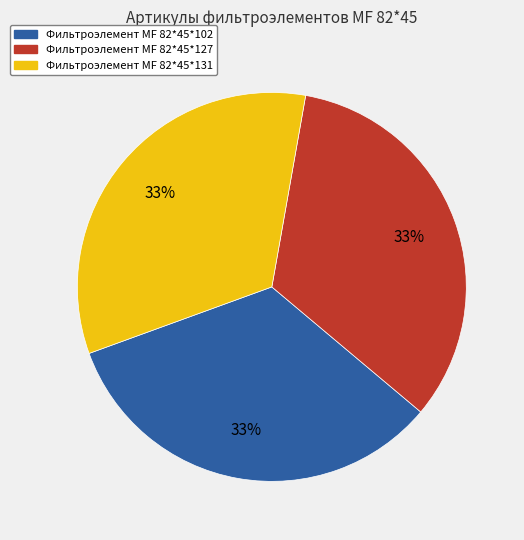

Is it true that Фильтроэлемент МF 82*45*127 is 33% of the pie?

True